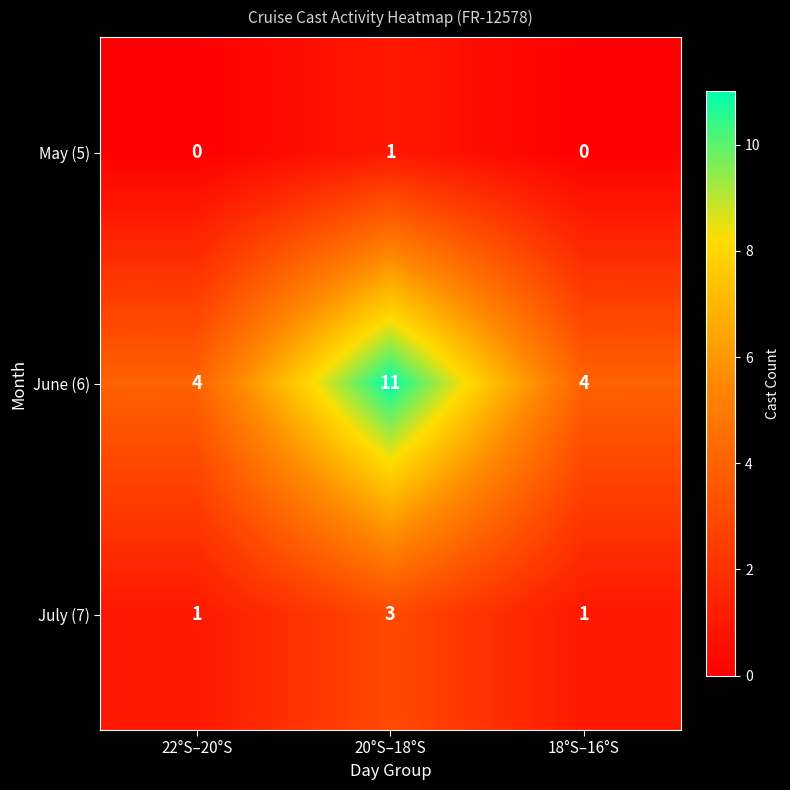

At 20°S–18°S, list the series in order from largest to smallest.

June (6), July (7), May (5)